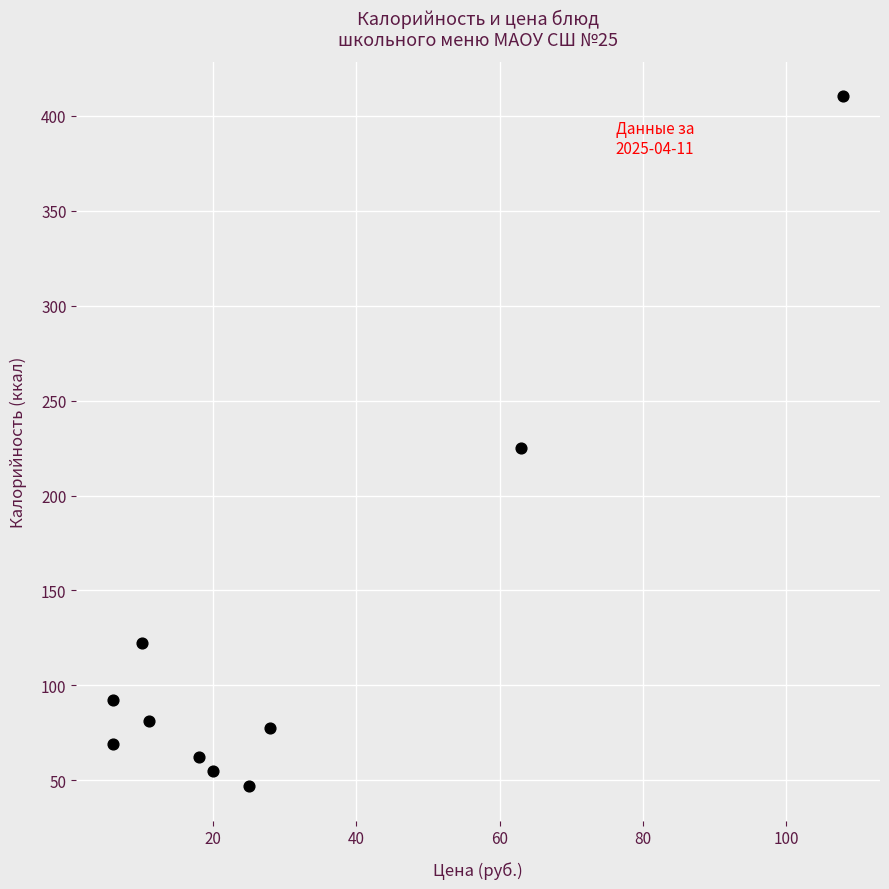

What is the range of Y values (max minus min)?

363.2